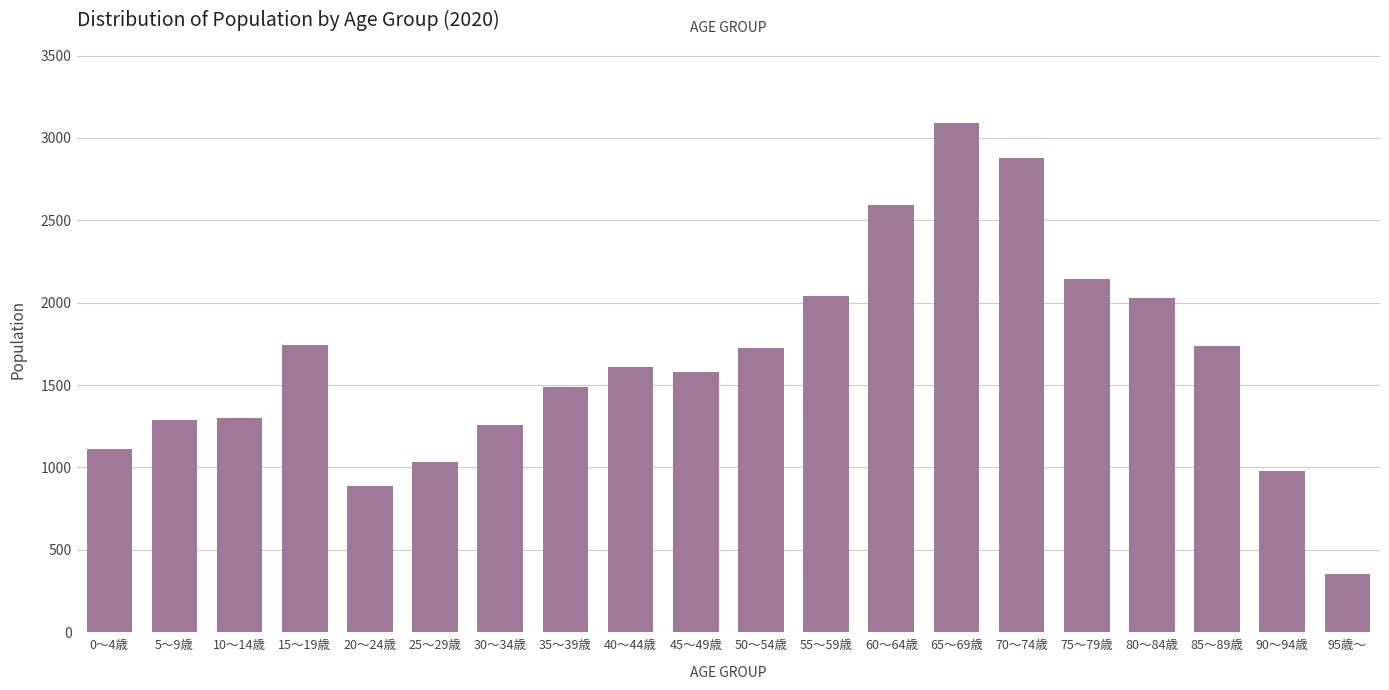

At which category does the chart reach its minimum across all series?

95歳～